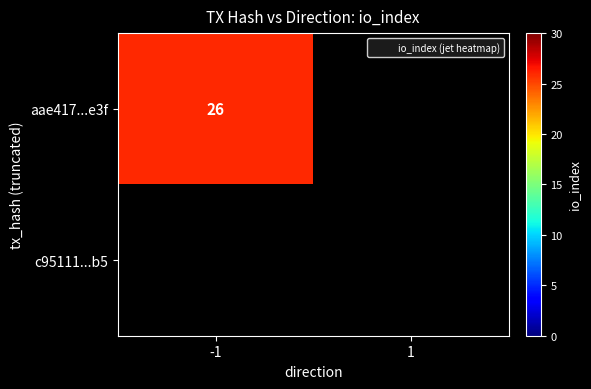

Reading left to right, extract all data points from this chart.

aae417606464a9ebf1be05fada13f8873d05e3f: -1	26
c95111aeda07f414b52b67d500b073cd4ed21b5: 1	0